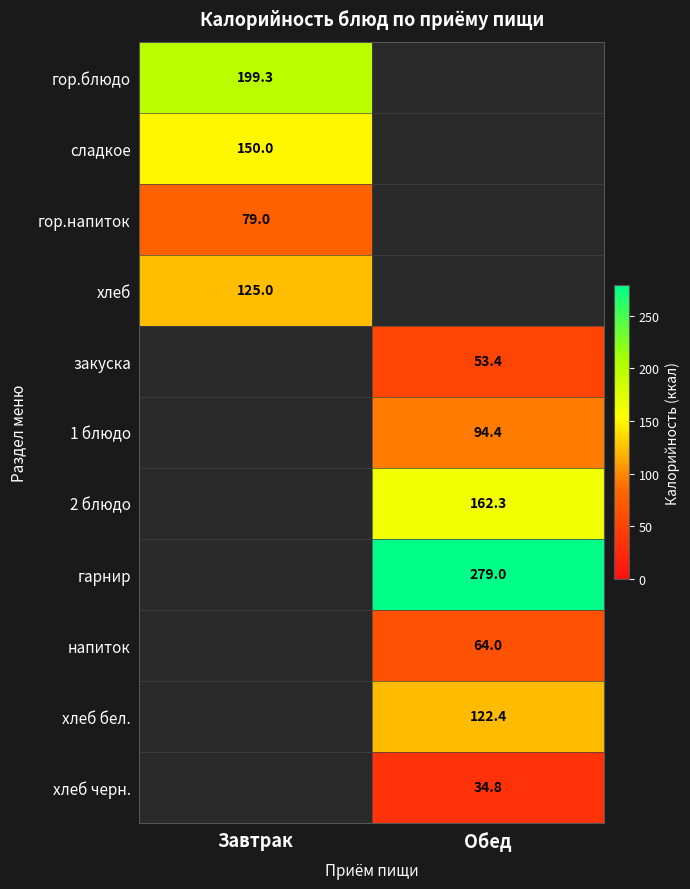

The 2 блюдо series shows 72.2 at Обед. True or false?

False